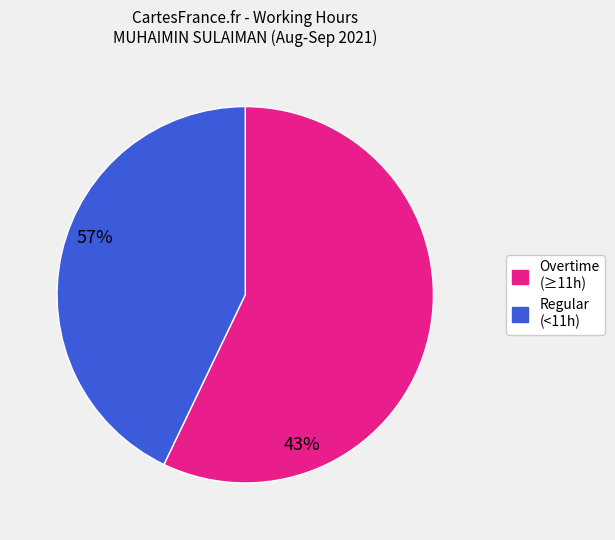

Is there any slice that represents more than half of the pie?

Yes